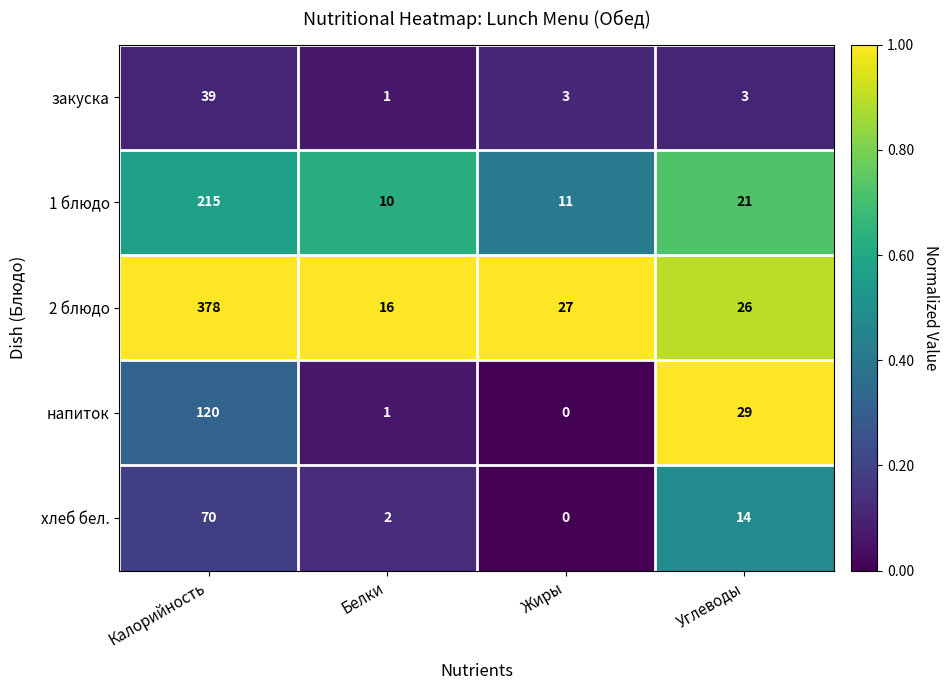

Which series changed the most between Калорийность and Углеводы?

2 блюдо